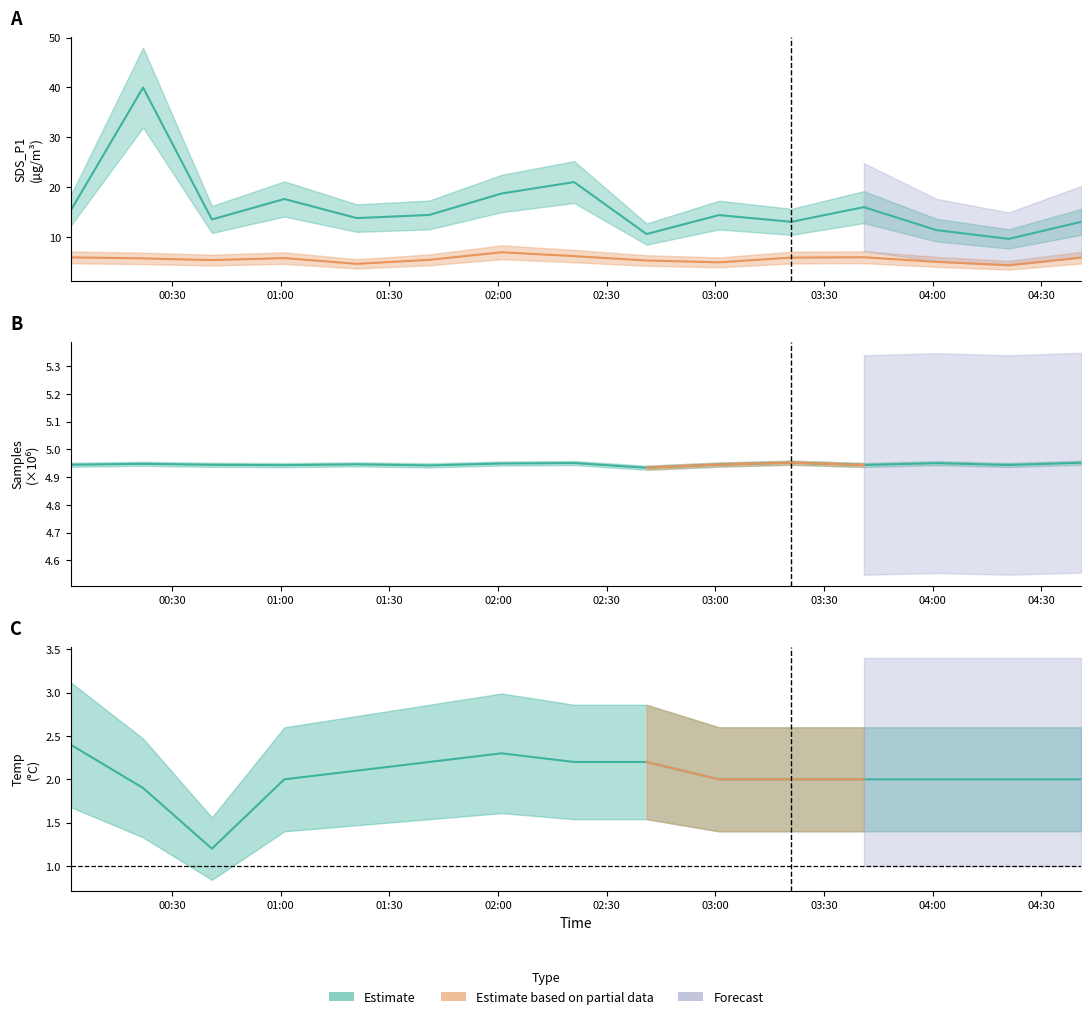

What is the difference between the second highest and minimum values in the Temp series?

1.1